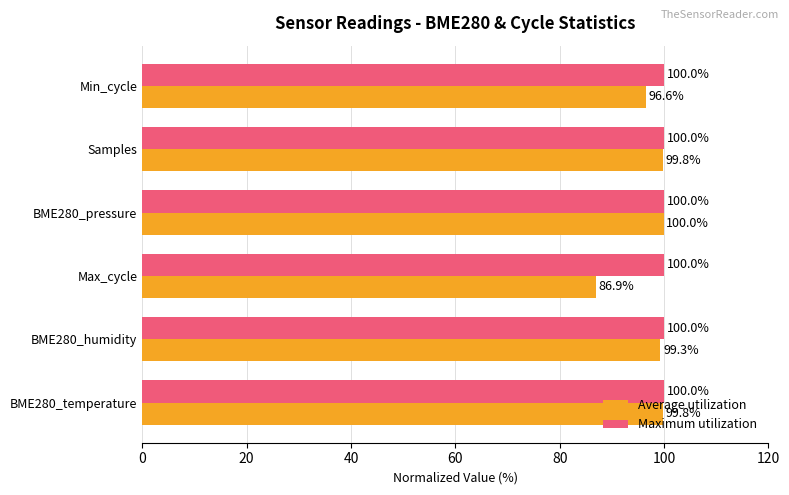

At BME280_temperature, list the series in order from largest to smallest.

Maximum utilization, Average utilization